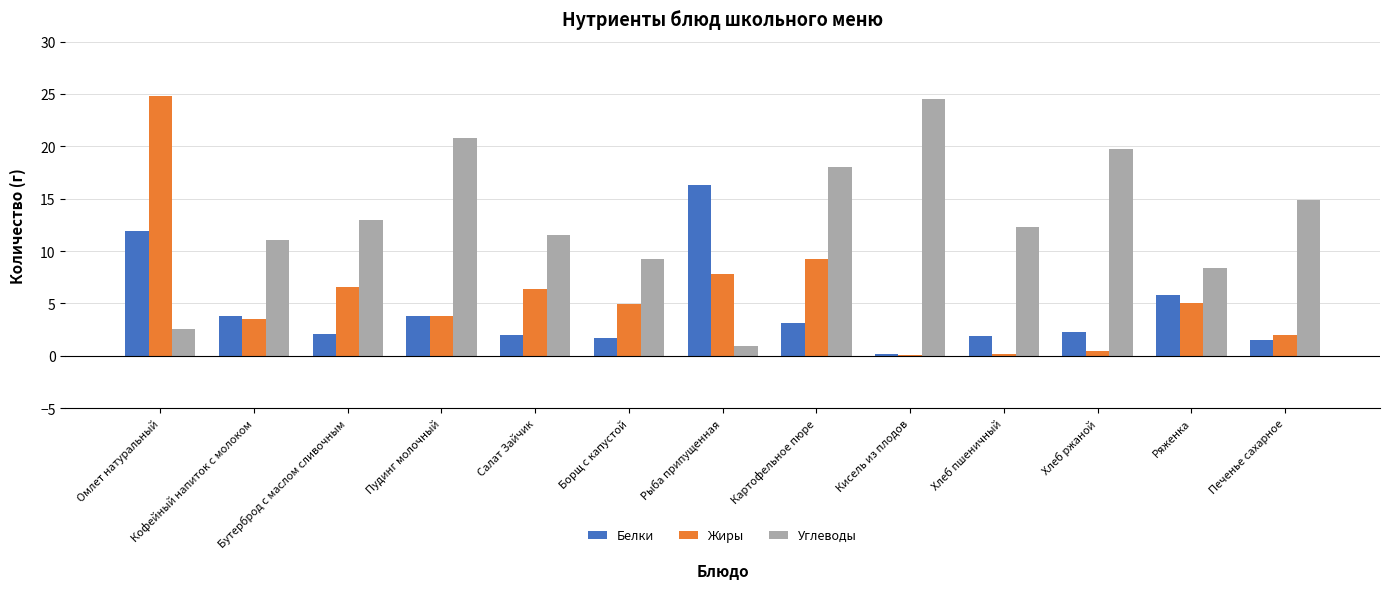

Between Пудинг молочный and Рыба припущенная, which series saw the biggest shift?

Углеводы